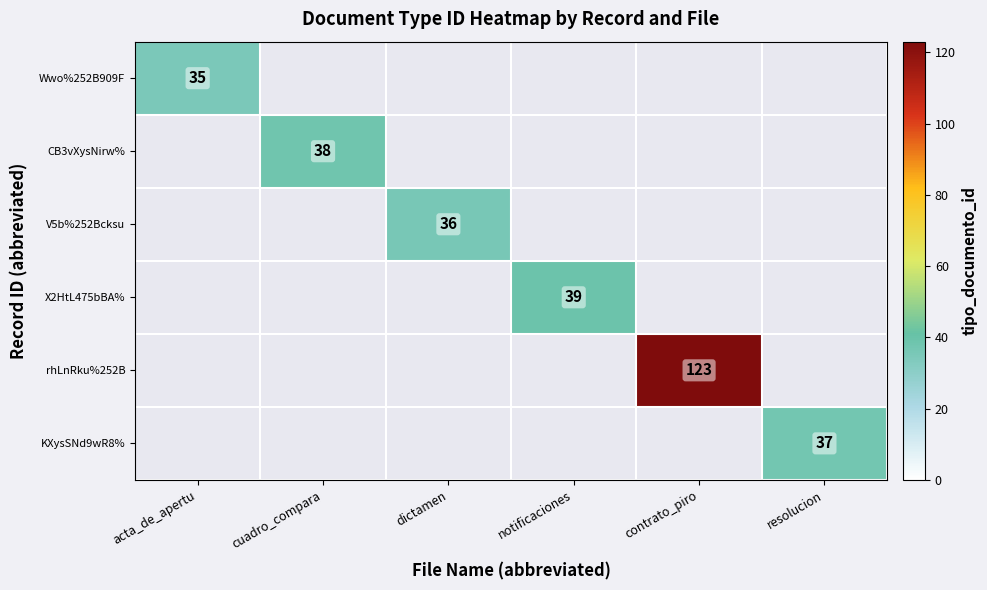

What is the greatest value displayed?

123.0